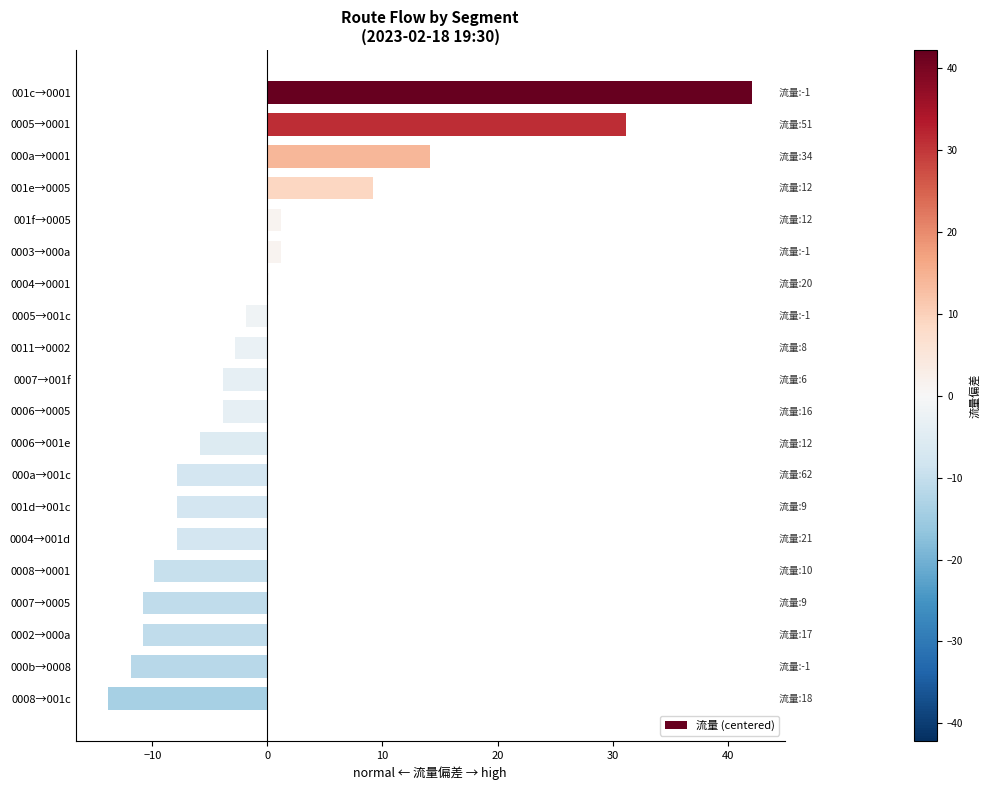

The value at 0008→001c is -13.9. True or false?

True